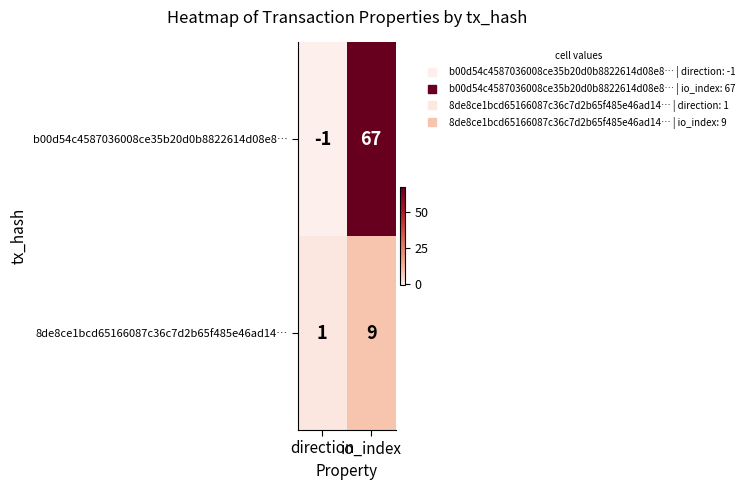

Rank the series at direction from lowest to highest value.

b00d54c4587036008ce35b20d0b8822614d08e8…, 8de8ce1bcd65166087c36c7d2b65f485e46ad14…